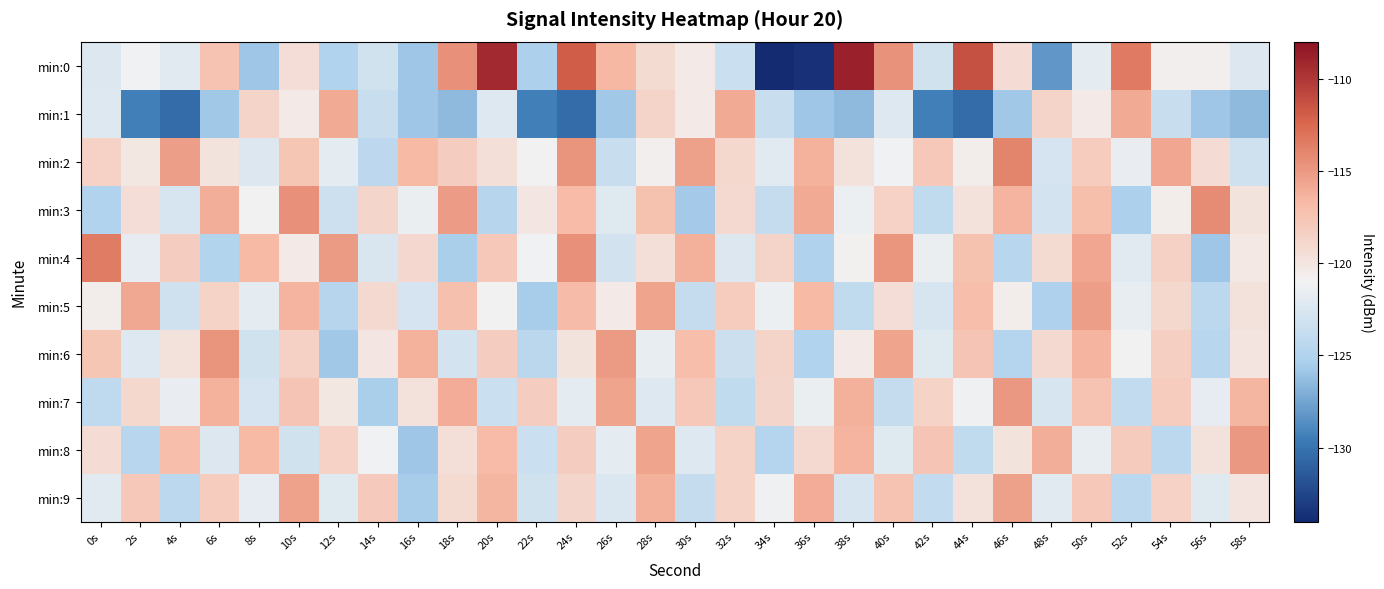

What is the spread (max minus min) of values at 50s?

6.5